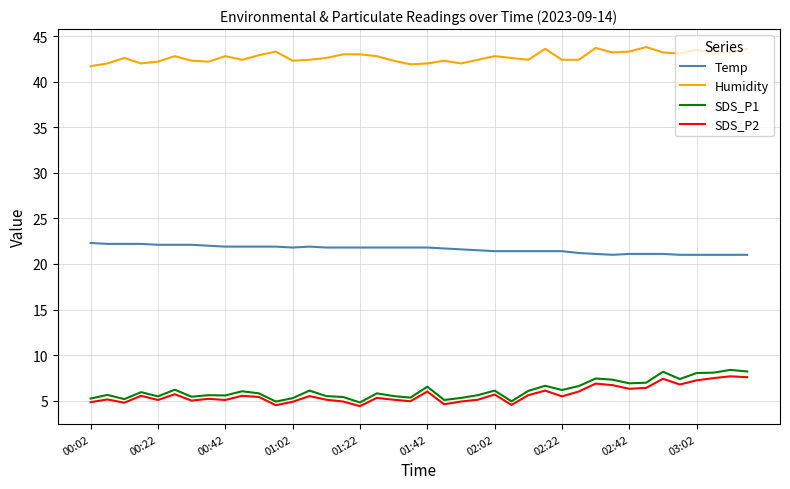

What is the lowest value of the SDS_P1 series?

4.8